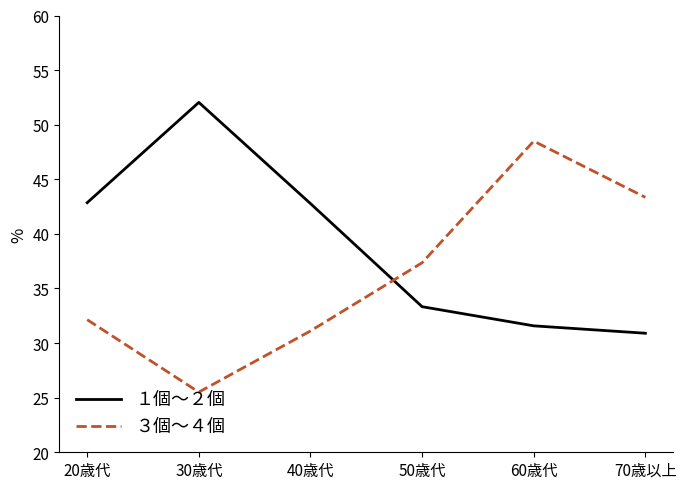

What is the sum of all １個～２個 values?

233.5